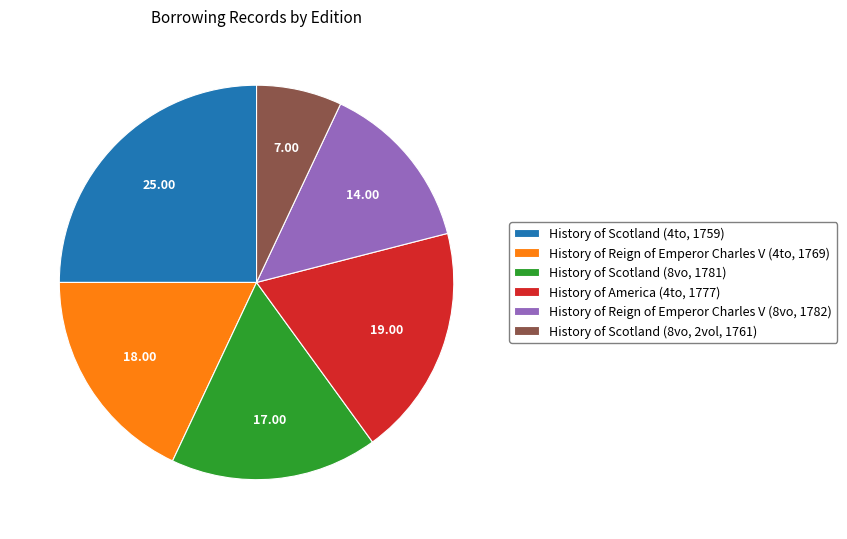

Rank the categories by value from highest to lowest.

History of Scotland (4to, 1759), History of America (4to, 1777), History of Reign of Emperor Charles V (4to, 1769), History of Scotland (8vo, 1781), History of Reign of Emperor Charles V (8vo, 1782), History of Scotland (8vo, 2vol, 1761)